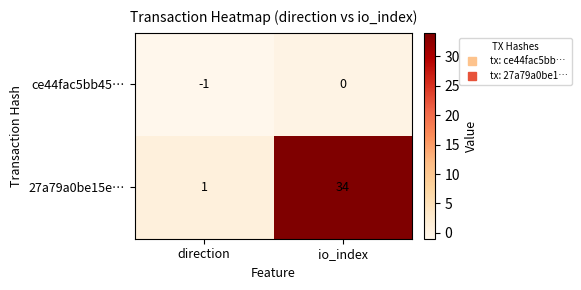

List the series in order of their overall mean, lowest first.

ce44fac5bb45…, 27a79a0be15e…